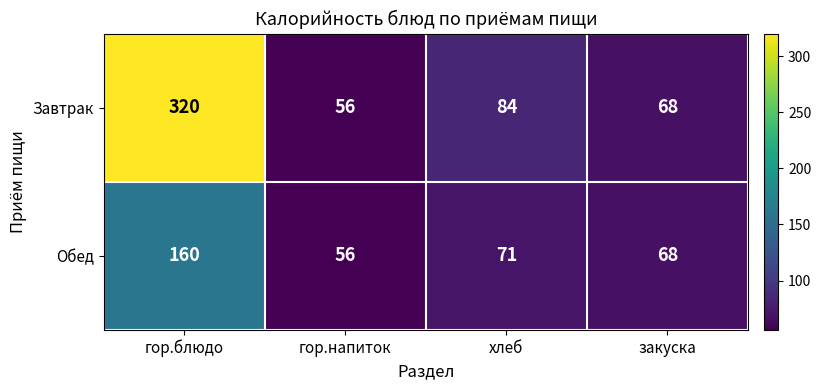

How many data points does each series have?

4